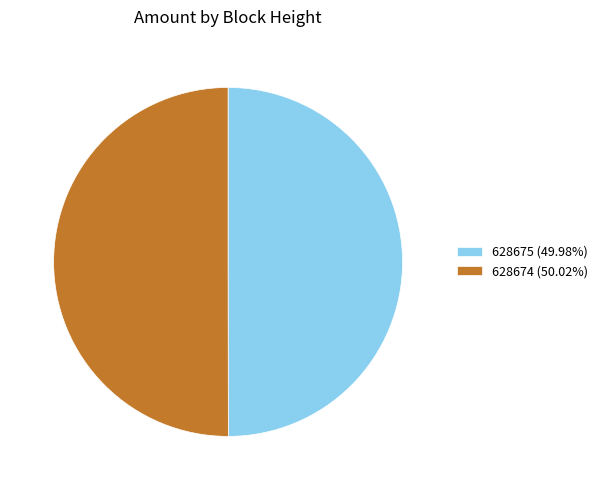

Combined, do 628674 (50.02%) and 628675 (49.98%) account for over 50%?

Yes